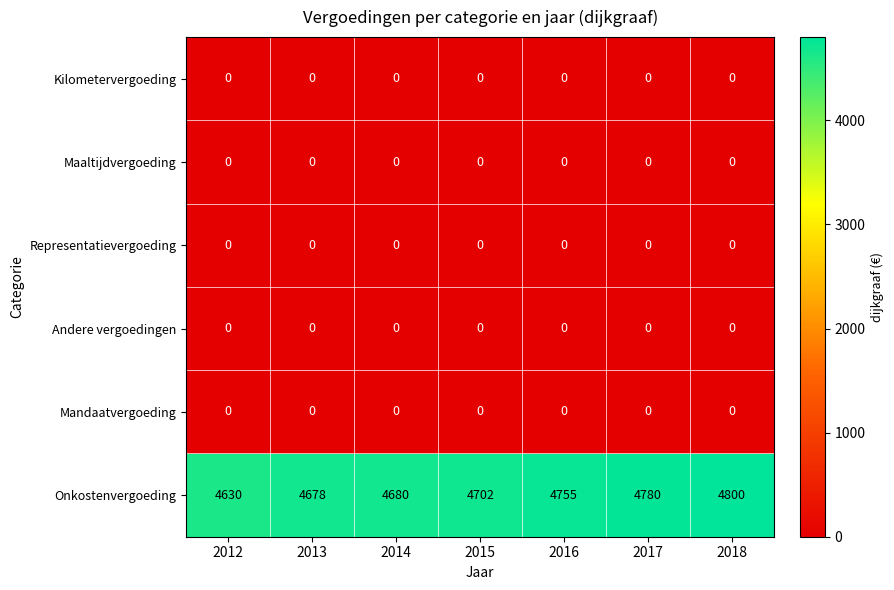

What is the spread (max minus min) of values at 2013?

4678